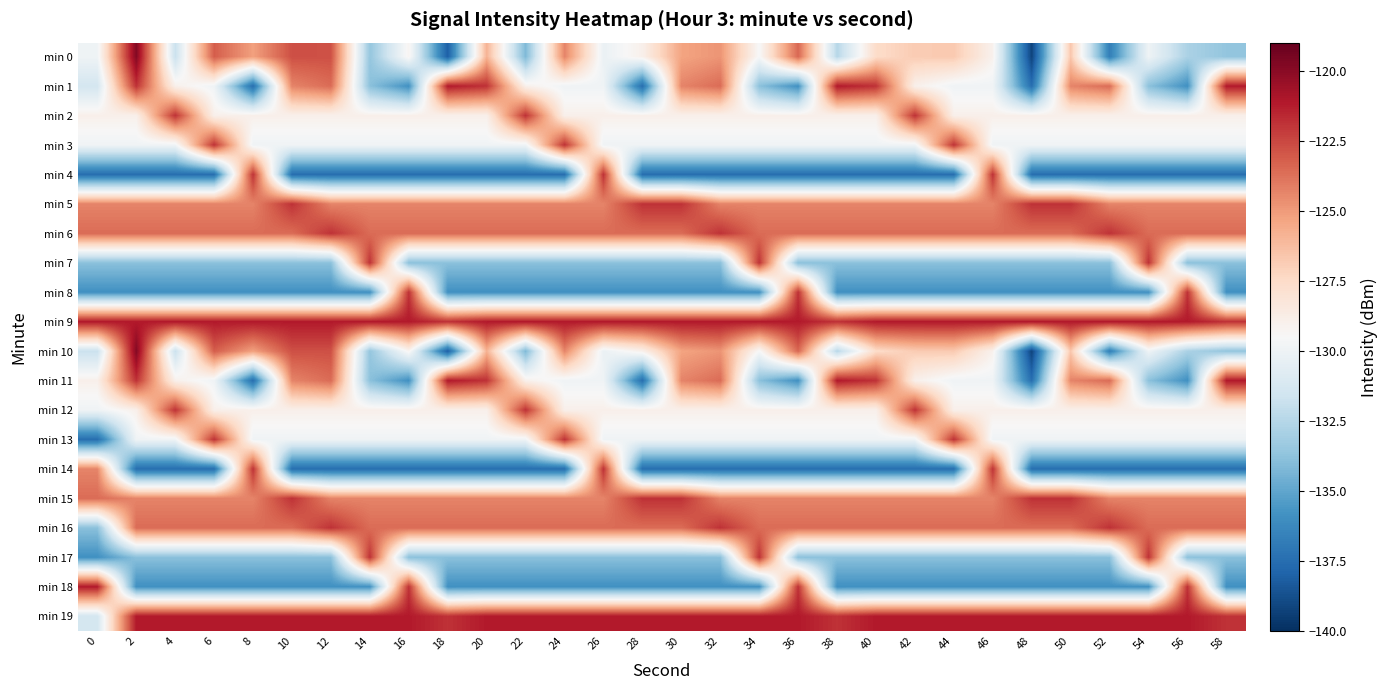

Which series has the largest total across all categories?

min 9